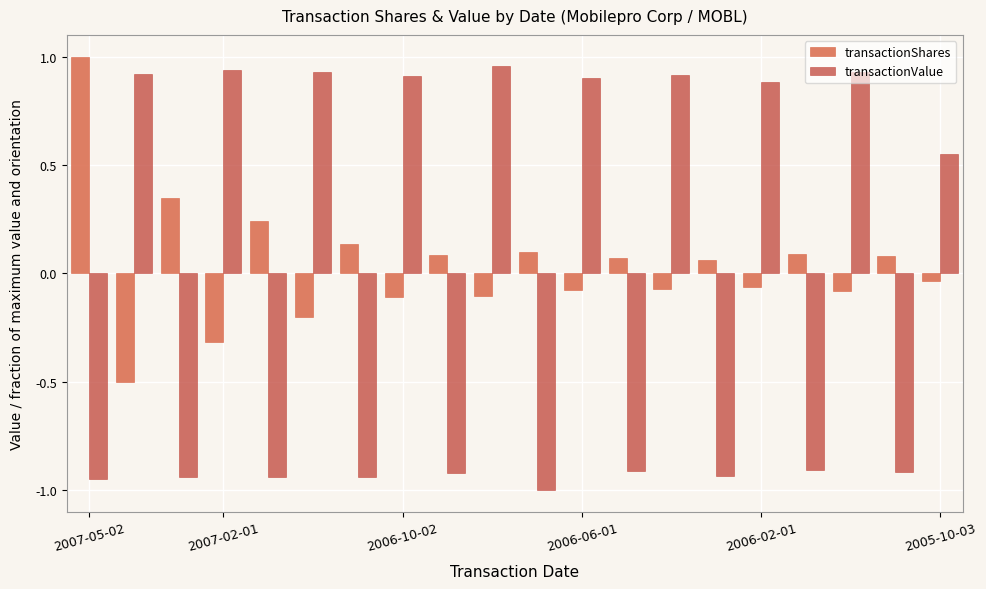

What is the lowest value of the transactionShares series?

-0.5